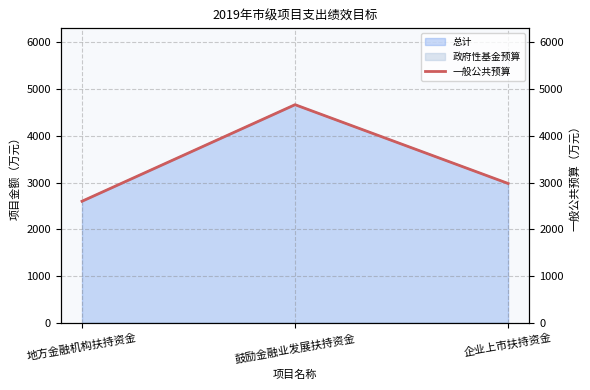

What is the sum of the values at 地方金融机构扶持资金 and 企业上市扶持资金?

5580